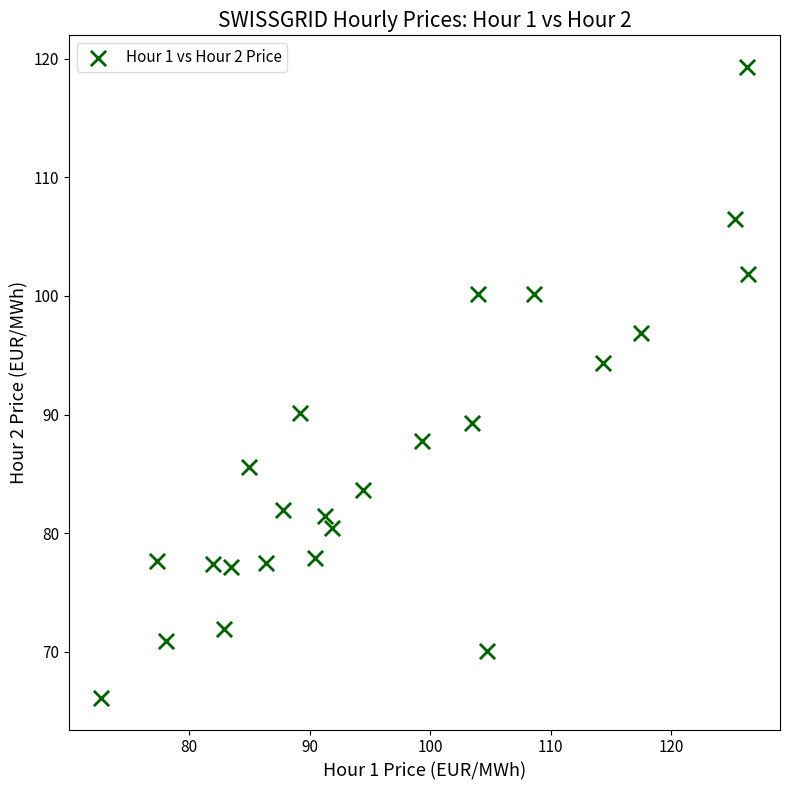

What is the range of Y values (max minus min)?

53.2